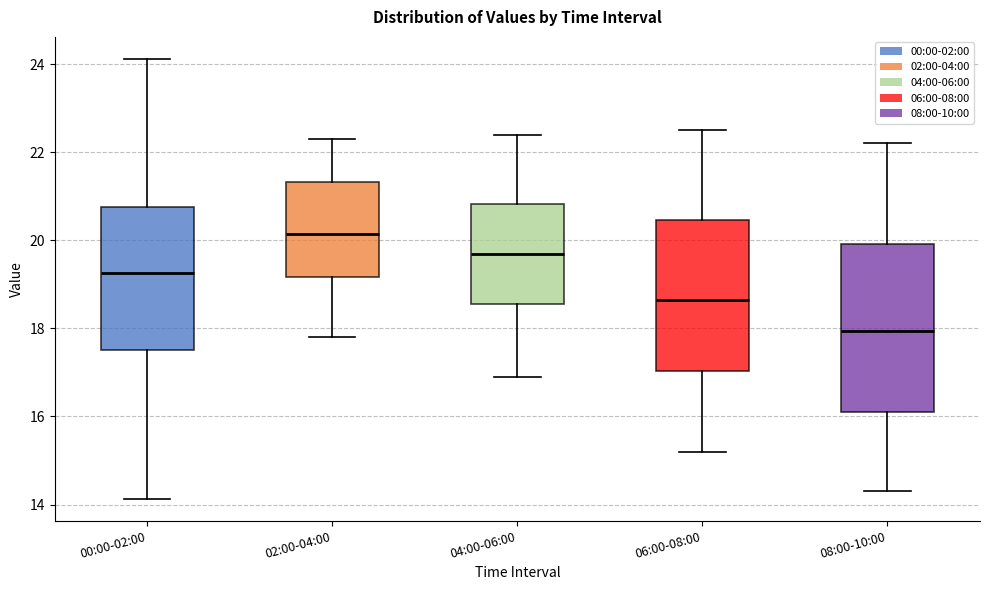

Reading left to right, read every box against the y-axis: the position of its median line, the range the box covers, and the ends of its whiskers. The values are not printed on the chart, so give them approximately, as read against the axis.

00:00-02:00: median 19.2, box 17.6 to 20.8, whiskers 14.2 to 24.2
02:00-04:00: median 20.2, box 19.2 to 21.4, whiskers 17.8 to 22.4
04:00-06:00: median 19.8, box 18.6 to 20.8, whiskers 17.0 to 22.4
06:00-08:00: median 18.6, box 17.0 to 20.4, whiskers 15.2 to 22.6
08:00-10:00: median 18.0, box 16.2 to 20.0, whiskers 14.4 to 22.2